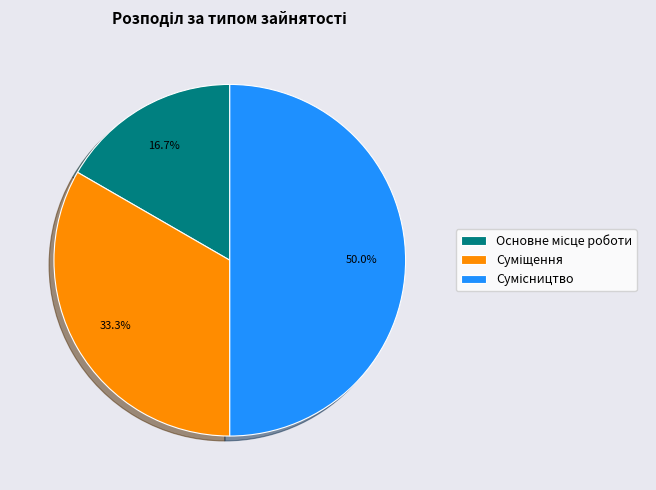

How many slices are in this pie chart?

3